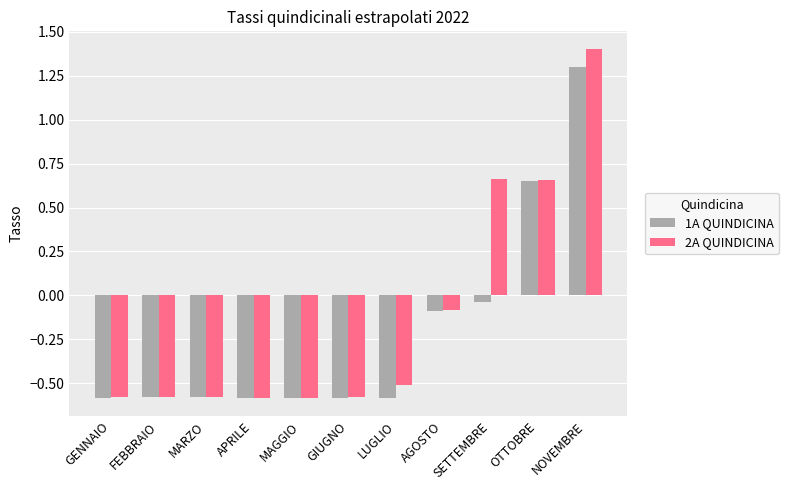

At which label does 2A QUINDICINA first exceed 0?

SETTEMBRE